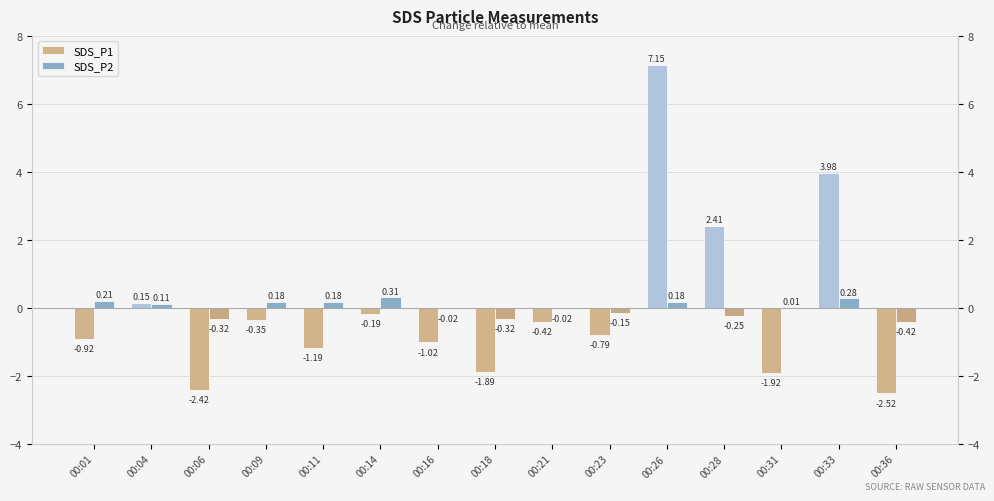

How many data points in SDS_P2 are above 0?

8